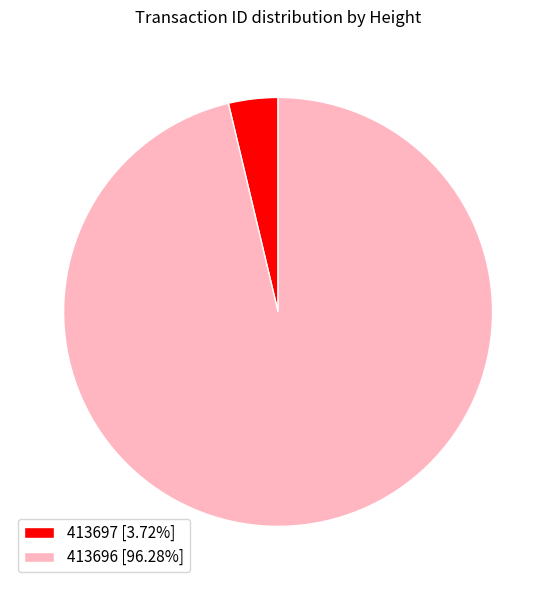

Which category has the smallest portion of the pie?

413697